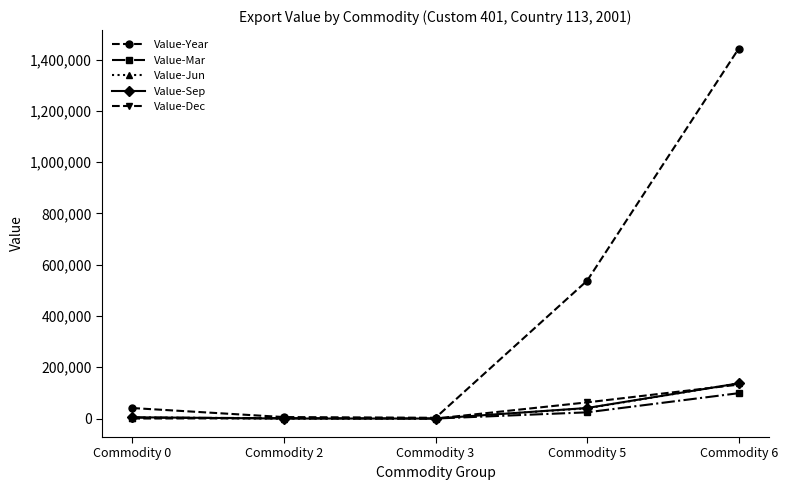

What is the maximum value shown in the chart?

1442641